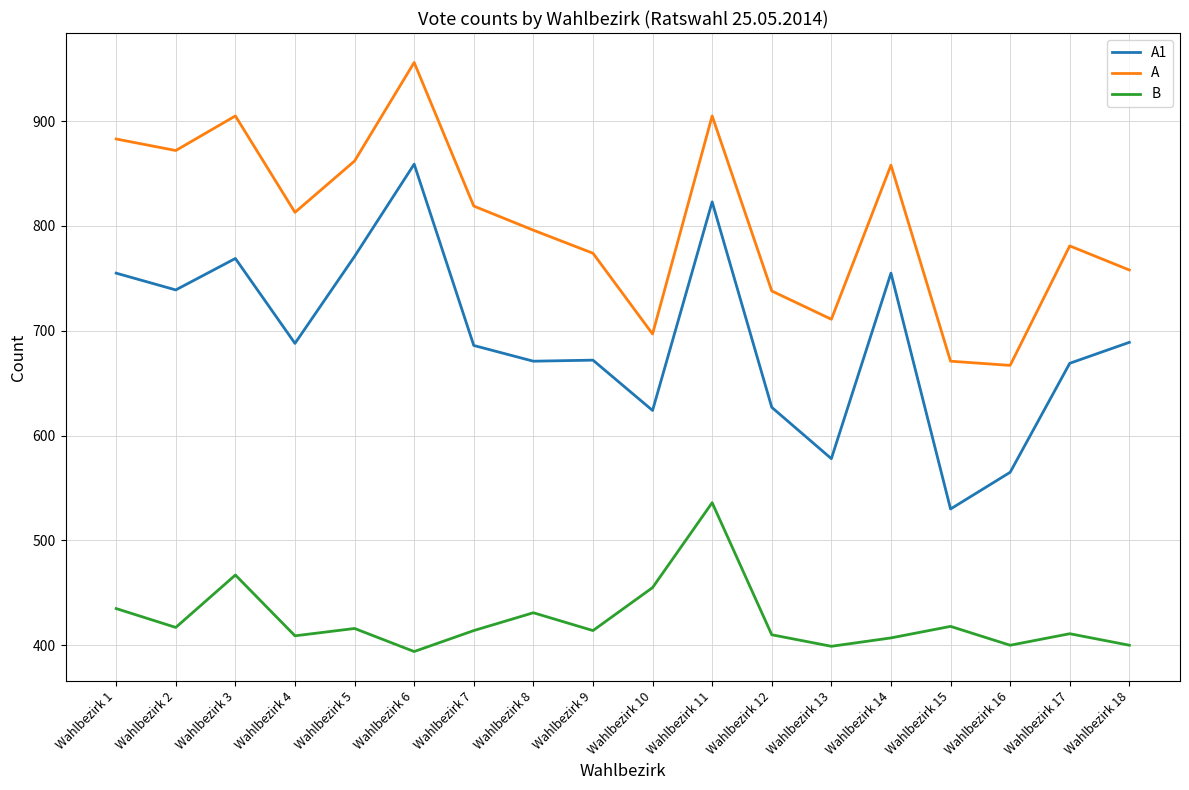

What is the total value across all series at Wahlbezirk 2?

2028